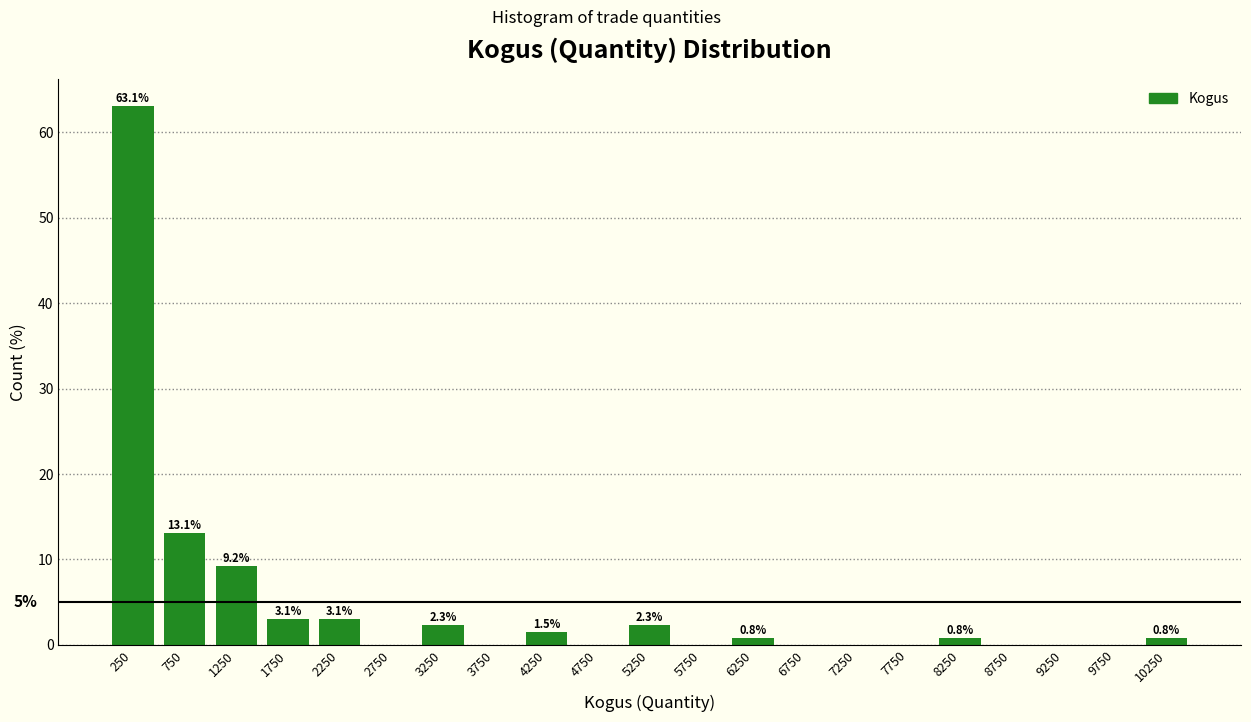

Over which range of the x-axis is the bar tallest?

0 to 500